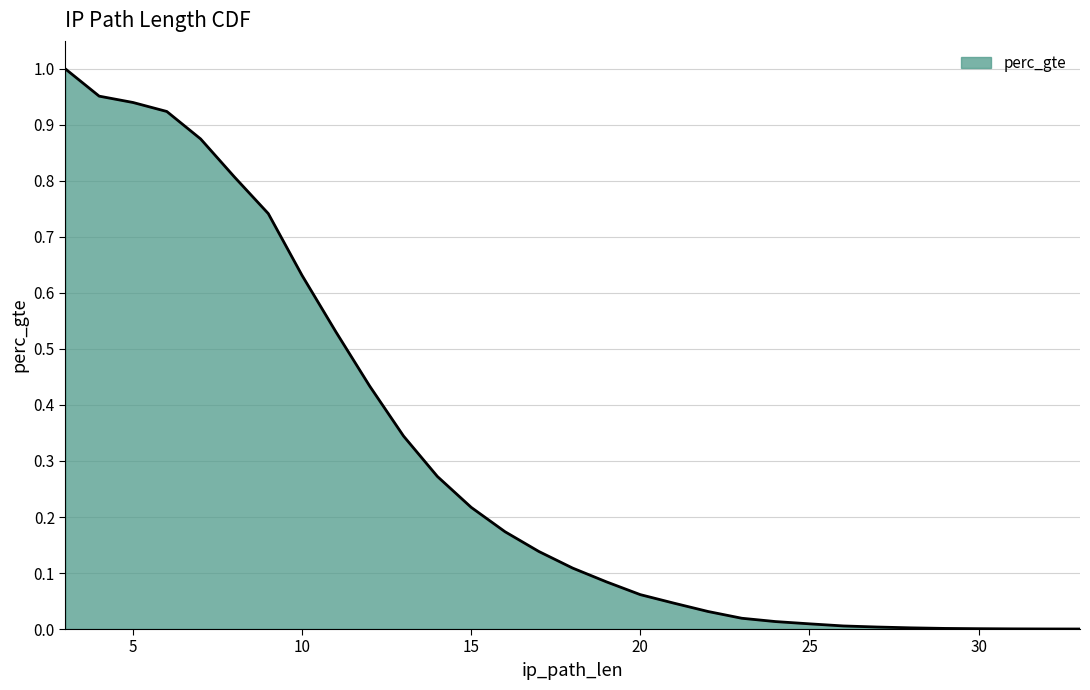

What is the change in value from 6 to 33?

-0.9